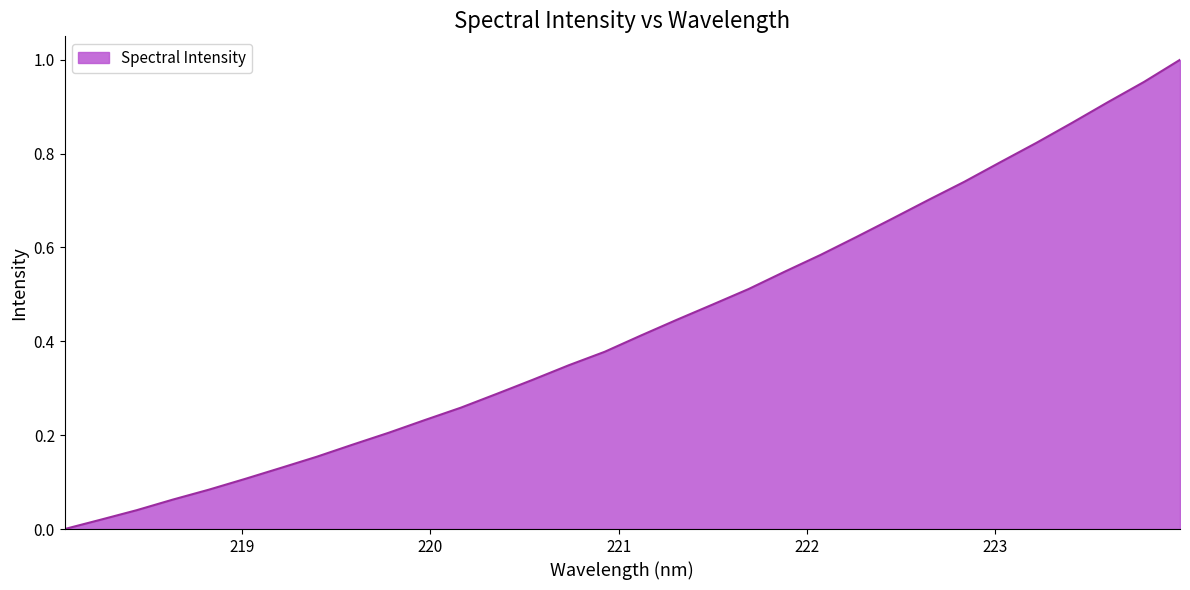

Where is the data nearest to the value 0?

218.0596